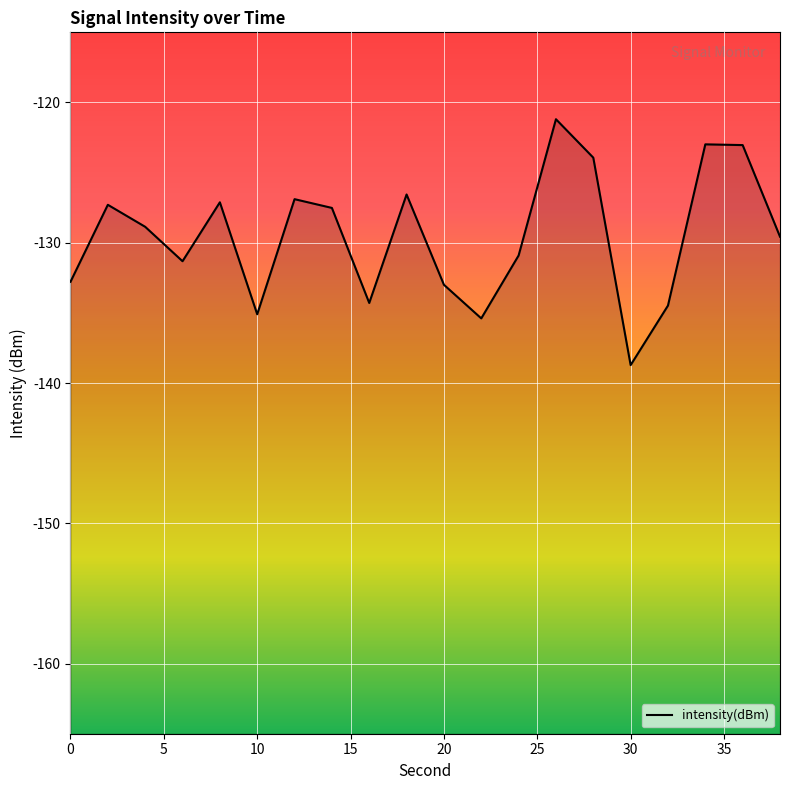

What value does the data have at 30?

-138.7